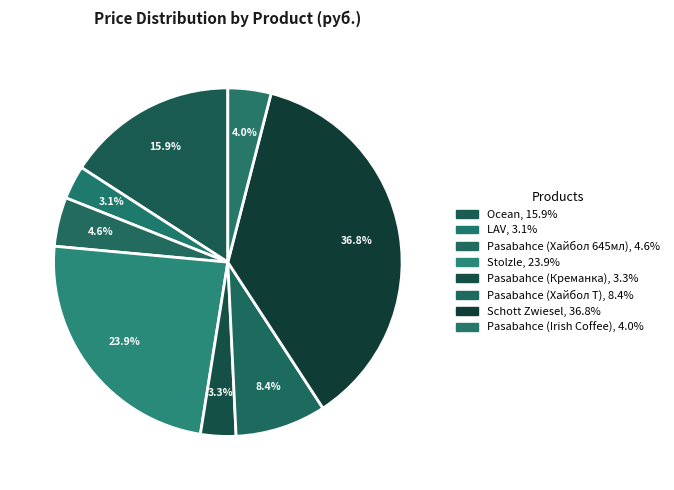

Is there a majority slice in this chart?

No